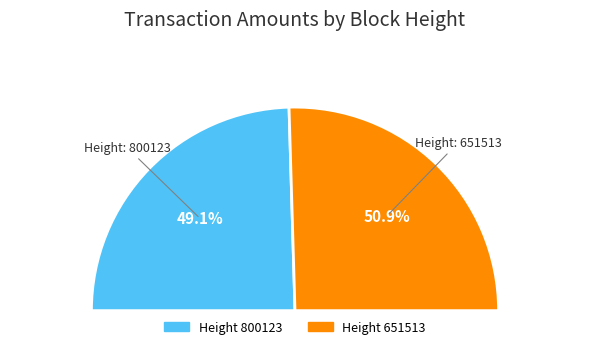

Is there a majority slice in this chart?

Yes